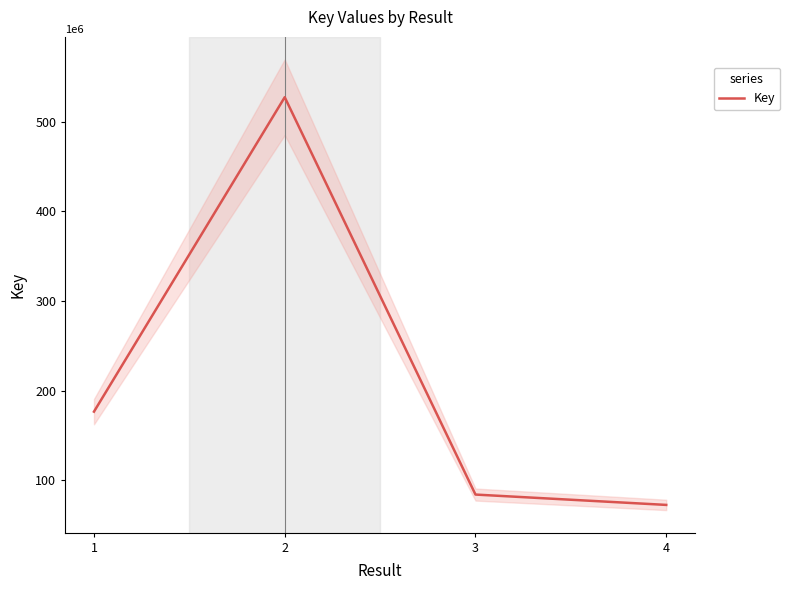

How many values are below 176512819?

2